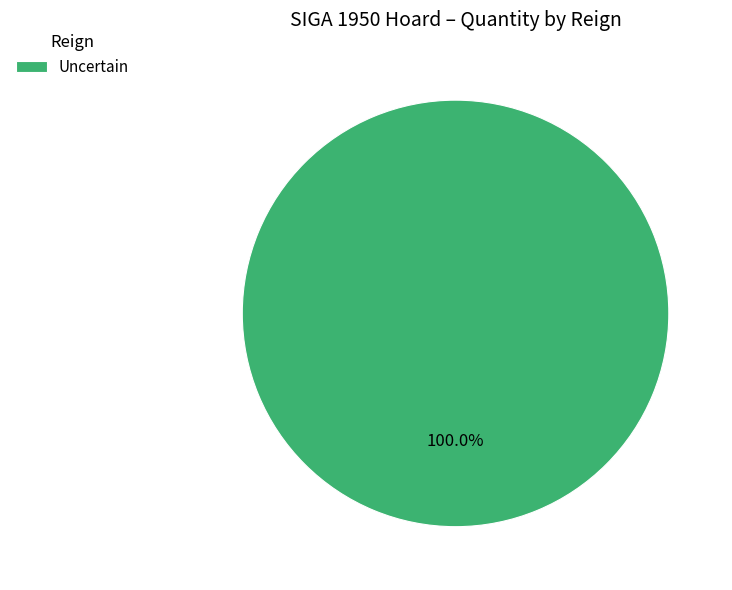

Rank the categories by value from lowest to highest.

Uncertain